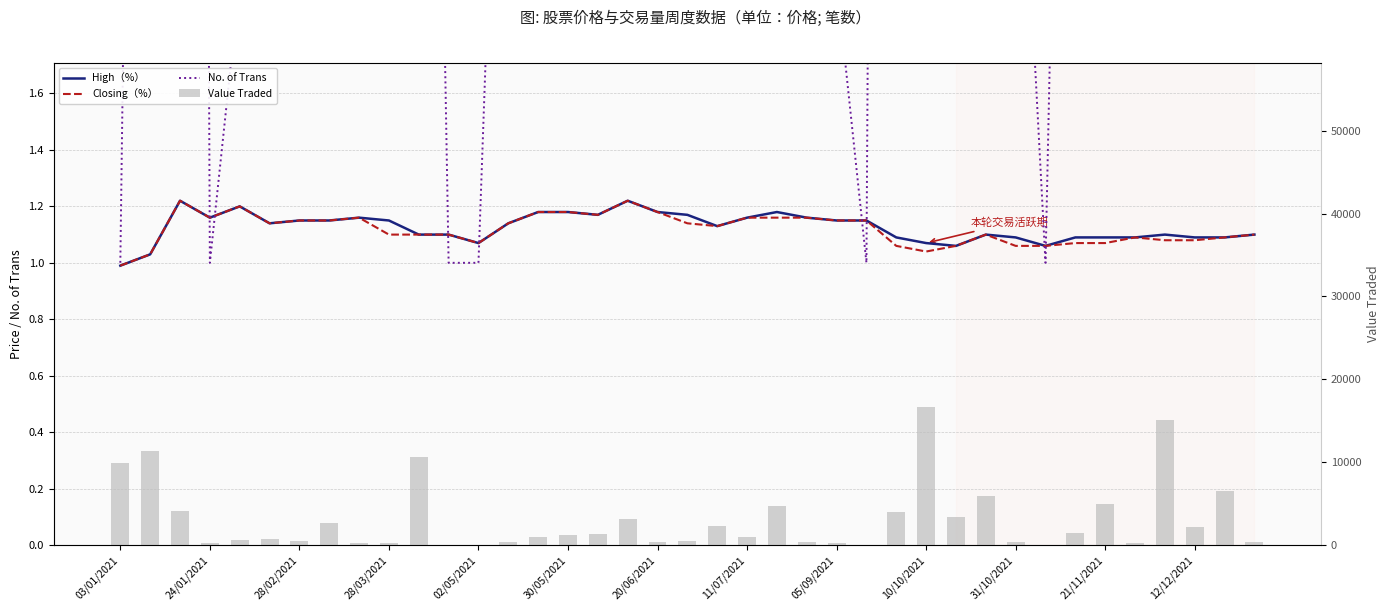

What is the spread (max minus min) of values at 30/05/2021?

738.9